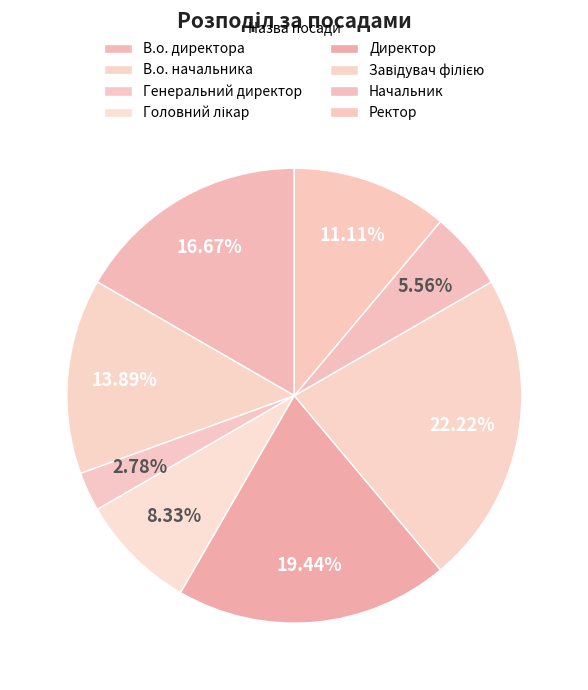

Which slice is the smallest?

Генеральний директор